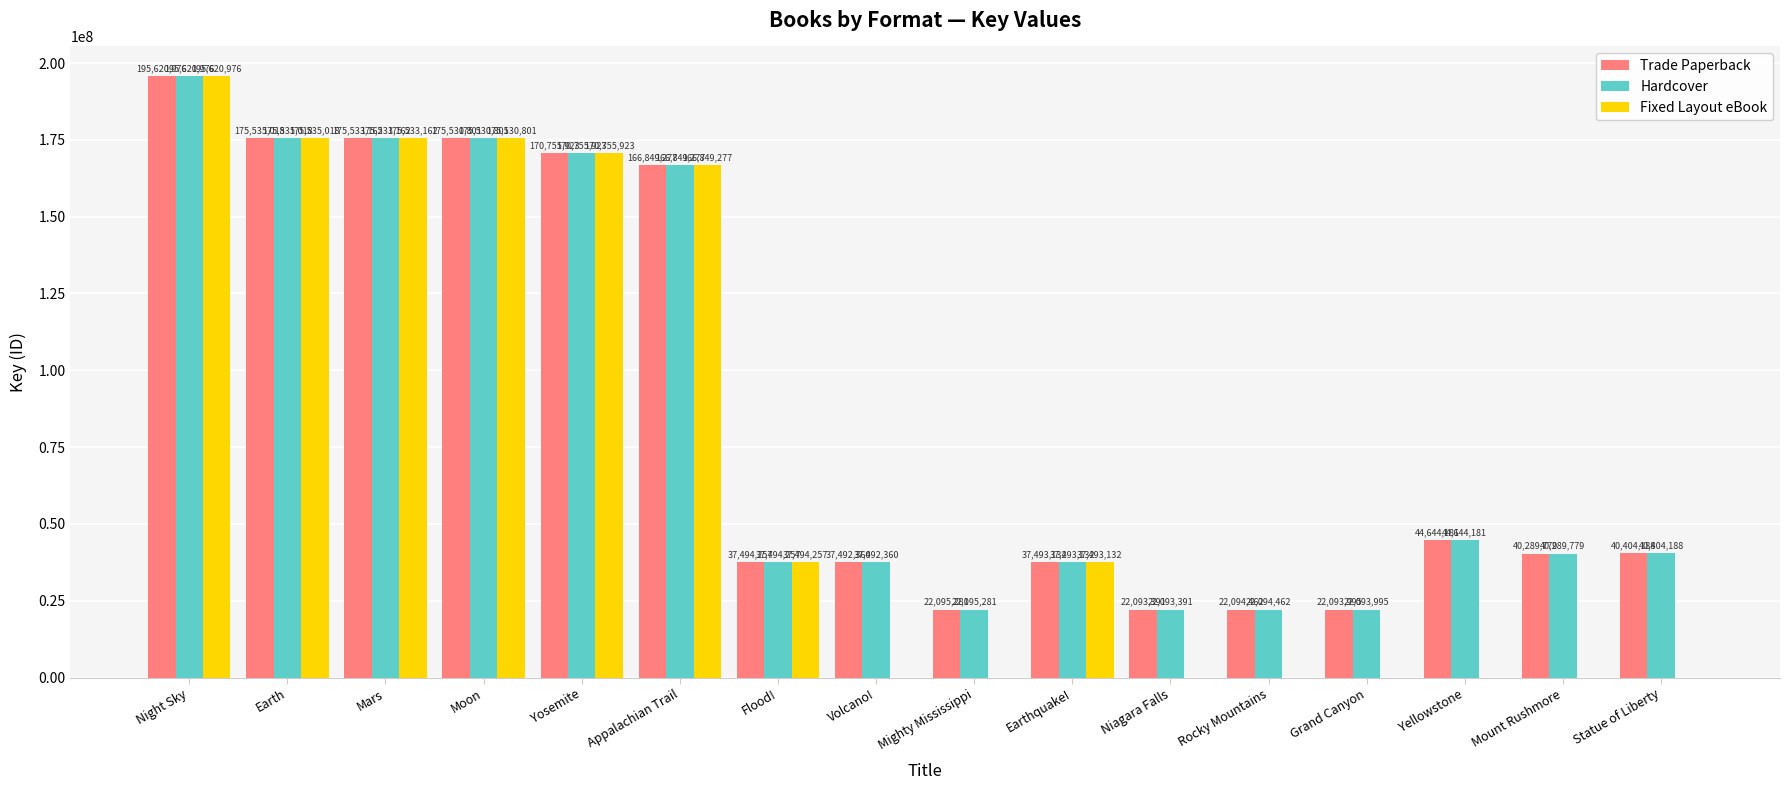

Reading left to right, what are all the values shown in this chart?

Trade Paperback: 195620976	175535018	175533162	175530801	170755923	166849277	37494257	37492360	22095281	37493132	22093391	22094462	22093995	44644181	40289779	40404188
Hardcover: 195620976	175535018	175533162	175530801	170755923	166849277	37494257	37492360	22095281	37493132	22093391	22094462	22093995	44644181	40289779	40404188
Fixed Layout eBook: 195620976	175535018	175533162	175530801	170755923	166849277	37494257	0	0	37493132	0	0	0	0	0	0